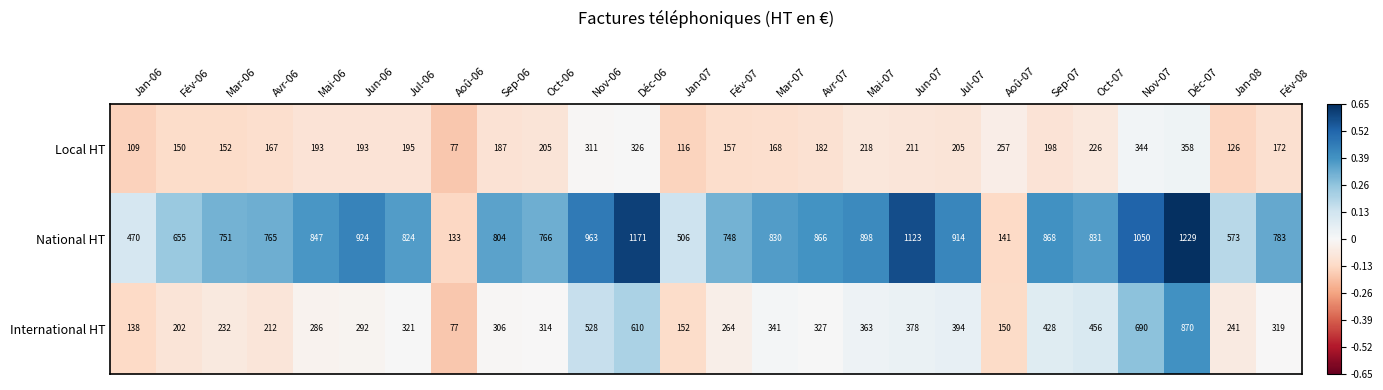

The value of National HT at Mai-07 is 380. True or false?

False